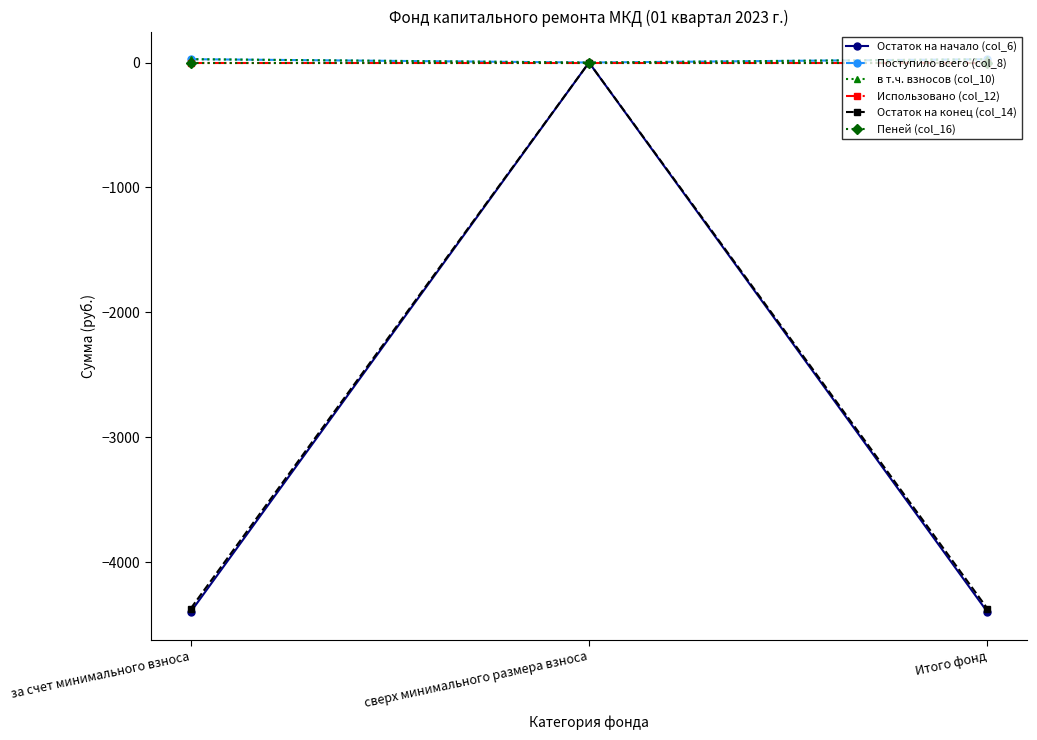

Is it true that в т.ч. взносов (col_10) equals -17.3 at сверх минимального размера взноса?

False